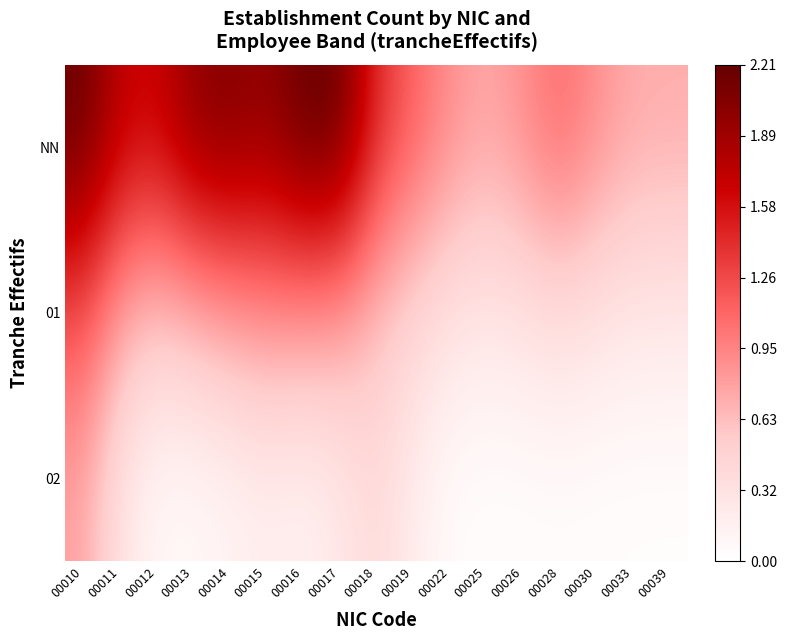

Reading left to right, transcribe all the data shown in this chart.

NN: 00010=2.2	00011=1.7	00012=1.7	00013=2.0	00014=2.1	00015=2.0	00016=2.2	00017=2.2	00018=1.4	00019=1.1	00022=0.9	00025=0.8	00026=0.9	00028=1.1	00030=0.9	00033=0.7	00039=0.7
01: 00010=1.2	00011=0.8	00012=0.6	00013=0.7	00014=0.8	00015=0.9	00016=0.9	00017=0.8	00018=0.6	00019=0.4	00022=0.3	00025=0.3	00026=0.3	00028=0.4	00030=0.3	00033=0.3	00039=0.3
02: 00010=0.8	00011=0.3	00012=0.1	00013=0.1	00014=0.1	00015=0.2	00016=0.1	00017=0.2	00018=0.4	00019=0.2	00022=0.0	00025=0.0	00026=0.0	00028=0.0	00030=0.0	00033=0.0	00039=0.0